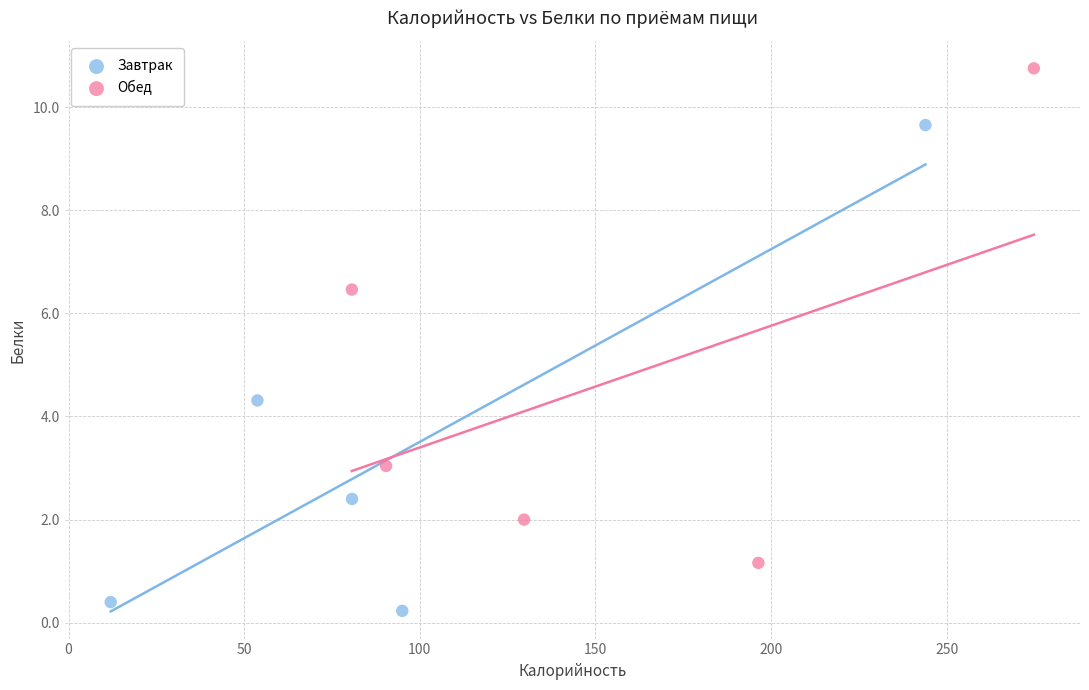

Which series reaches the minimum Y coordinate?

Завтрак